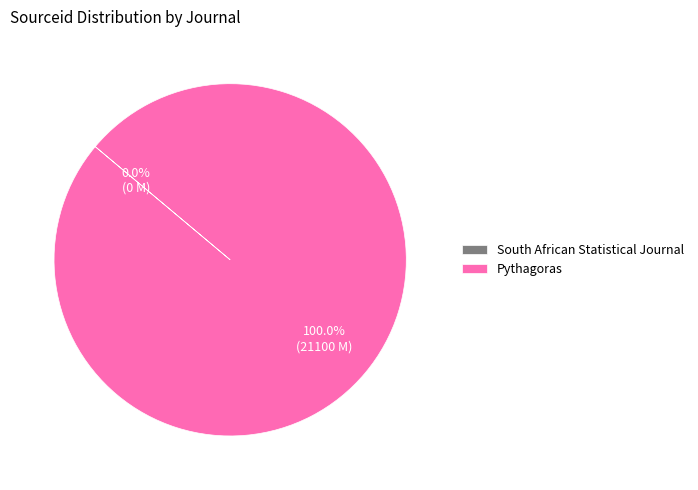

Which category accounts for the majority?

Pythagoras